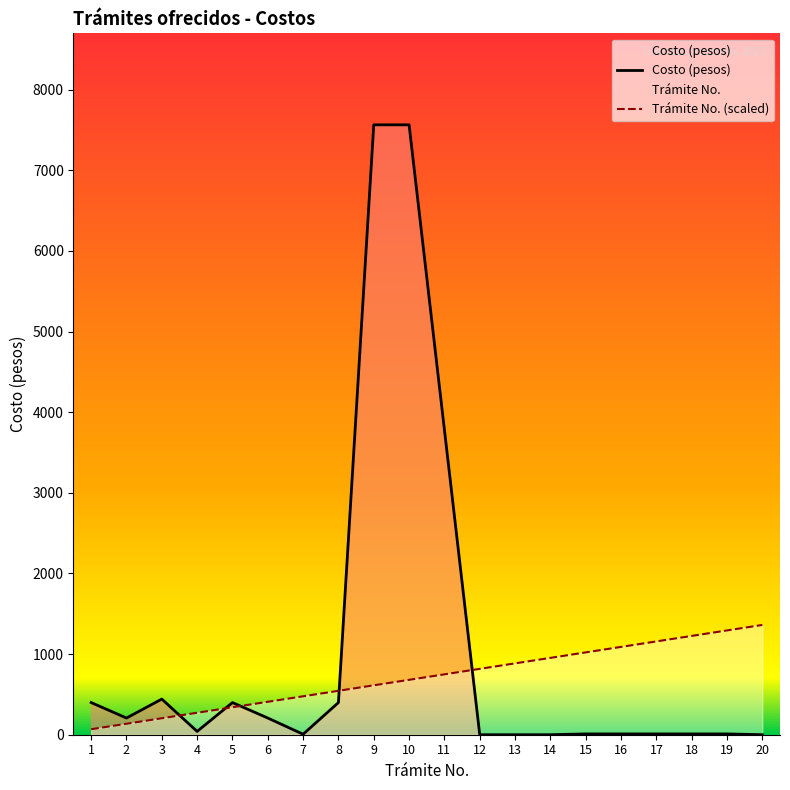

Where is the first local minimum for Costo (pesos)?

2